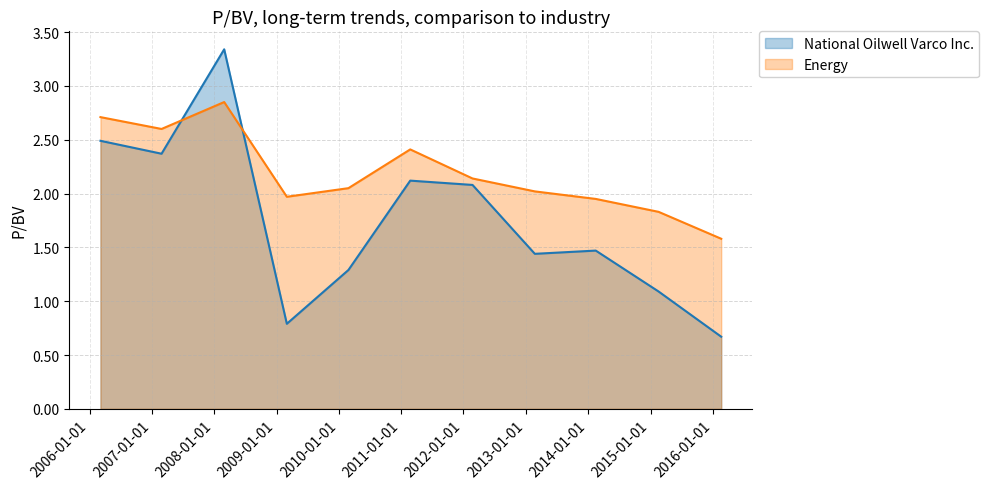

What is the label of the 6th point from the right?

2011-02-23